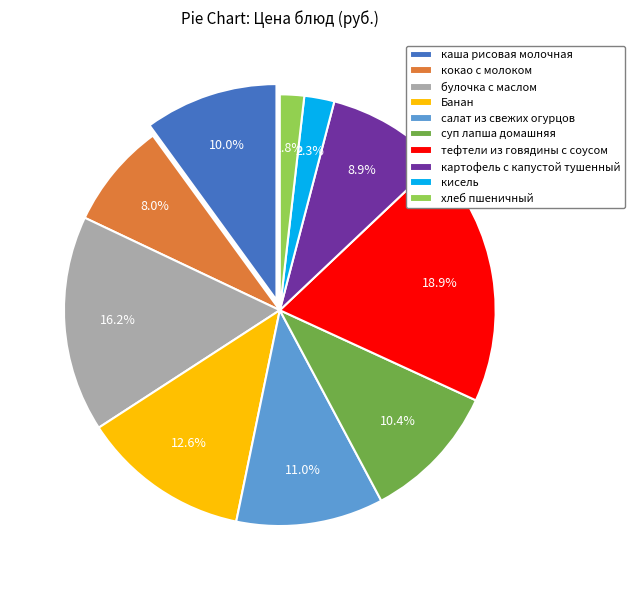

What is the largest slice in the pie chart?

тефтели из говядины с соусом